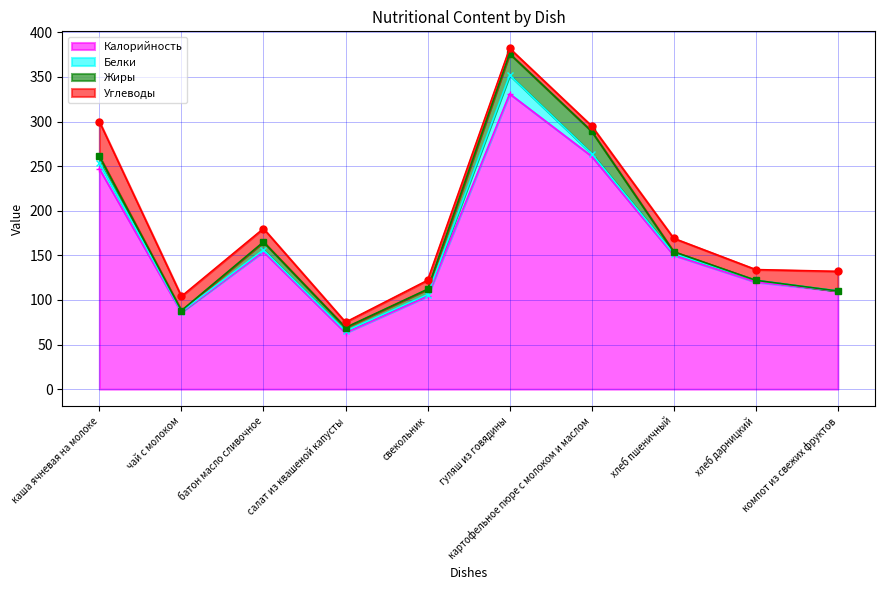

Which series has the widest spread of values?

Калорийность